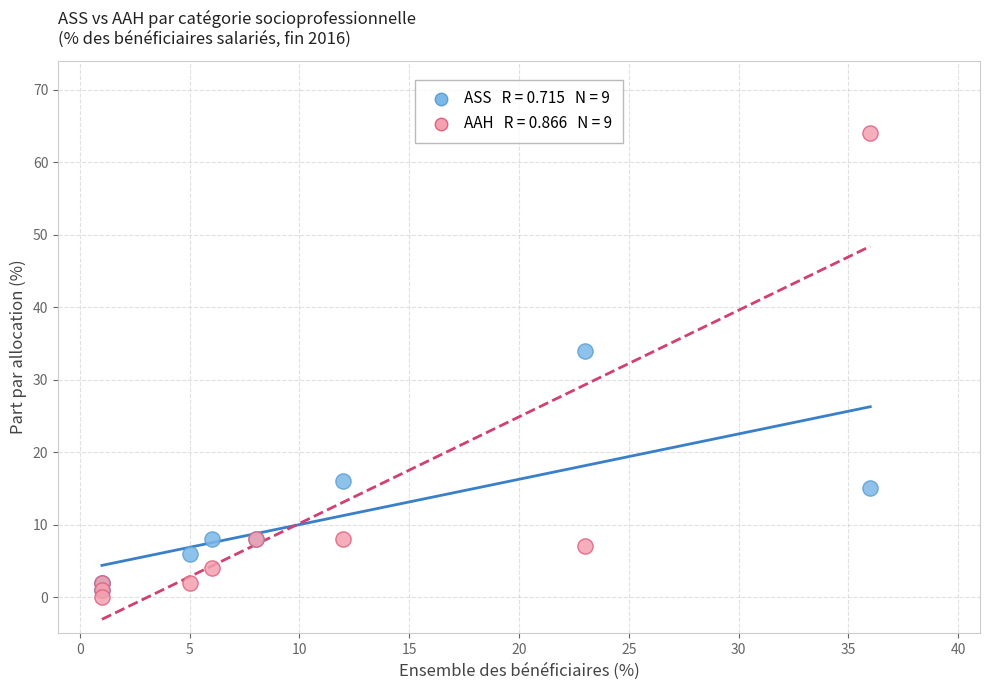

Across all series, what Y value is closest to 32?

34